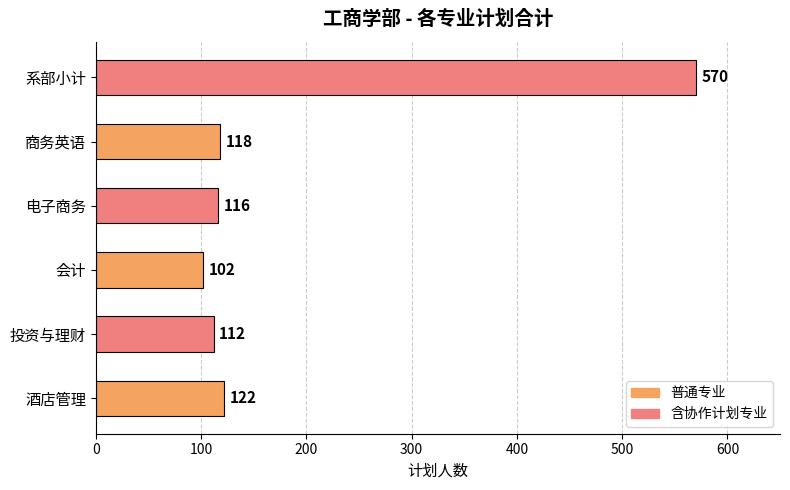

Reading bottom to top, list all the values displayed in this chart.

酒店管理=122	投资与理财=112	会计=102	电子商务=116	商务英语=118	系部小计=570